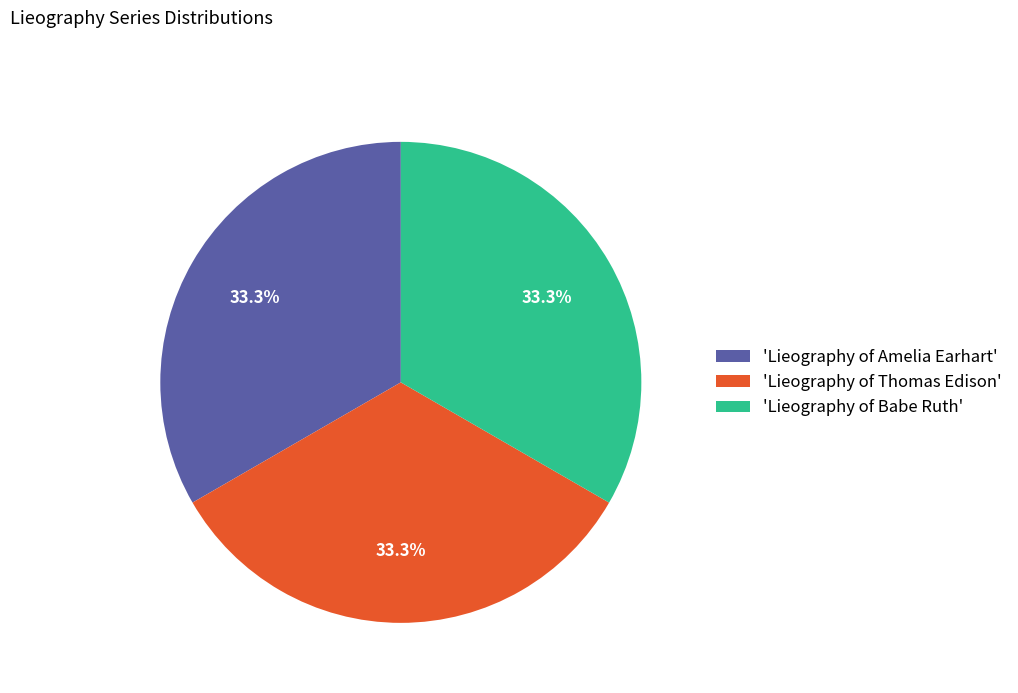

What is the ratio of the value at 'Lieography of Amelia Earhart' to the value at 'Lieography of Babe Ruth'?

1.0